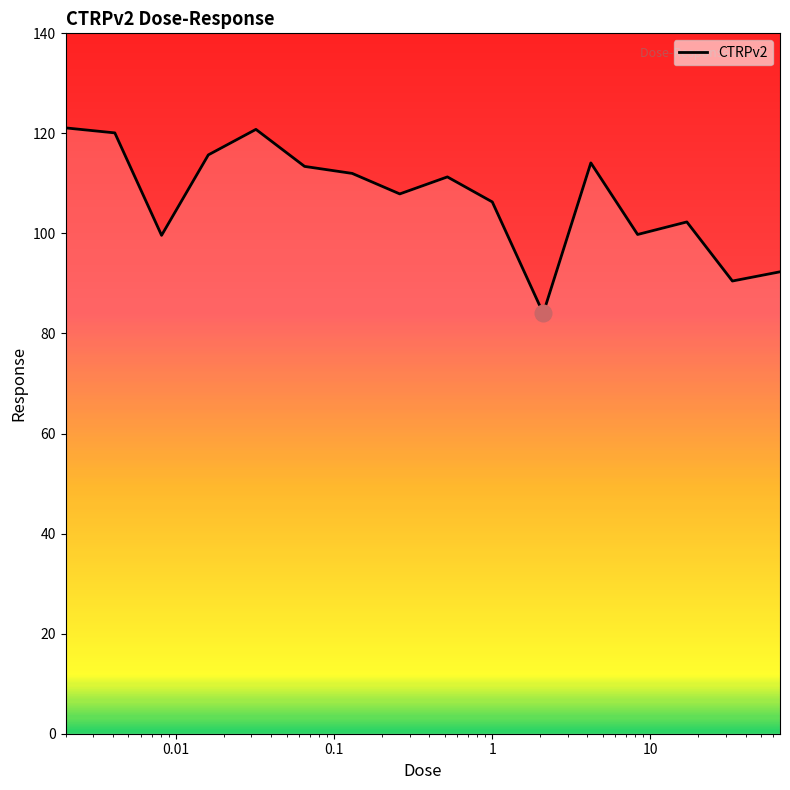

What is the difference between the maximum and minimum values?

37.1